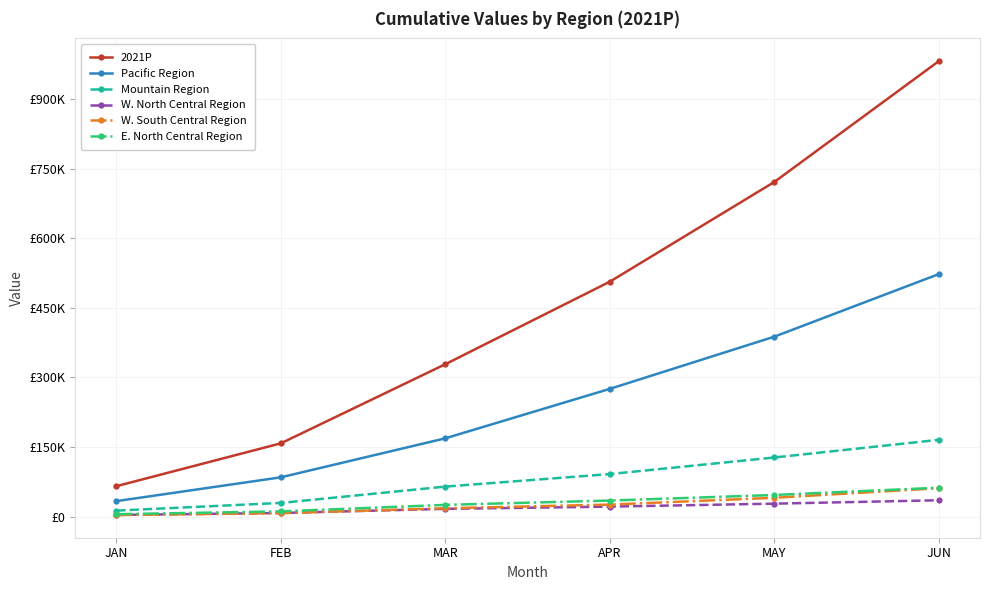

What is the approximate value of Pacific Region at MAR?

168652.2